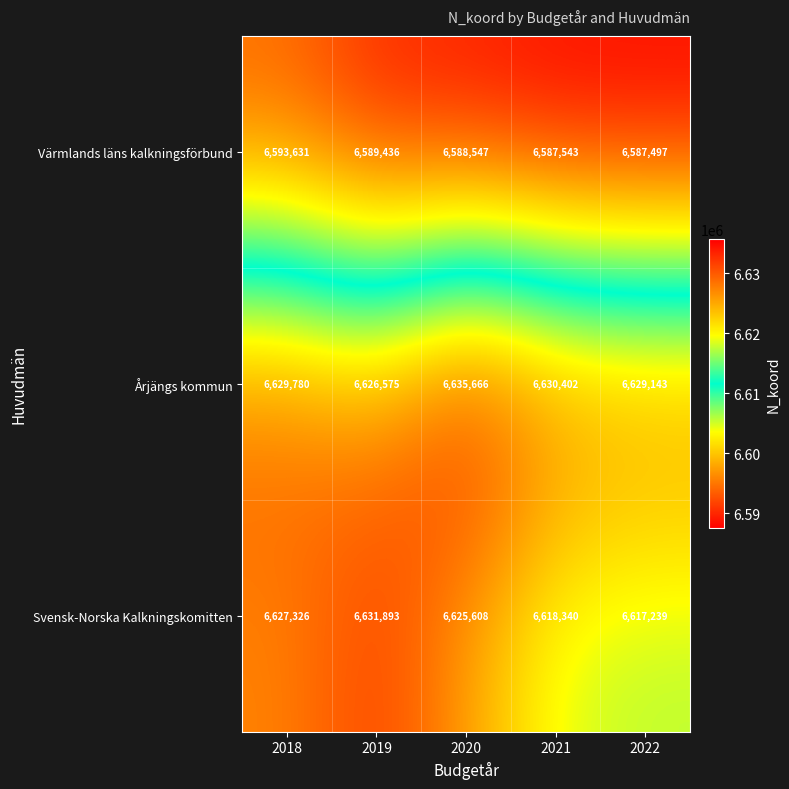

What is the total value across all series at 2018?

19850737